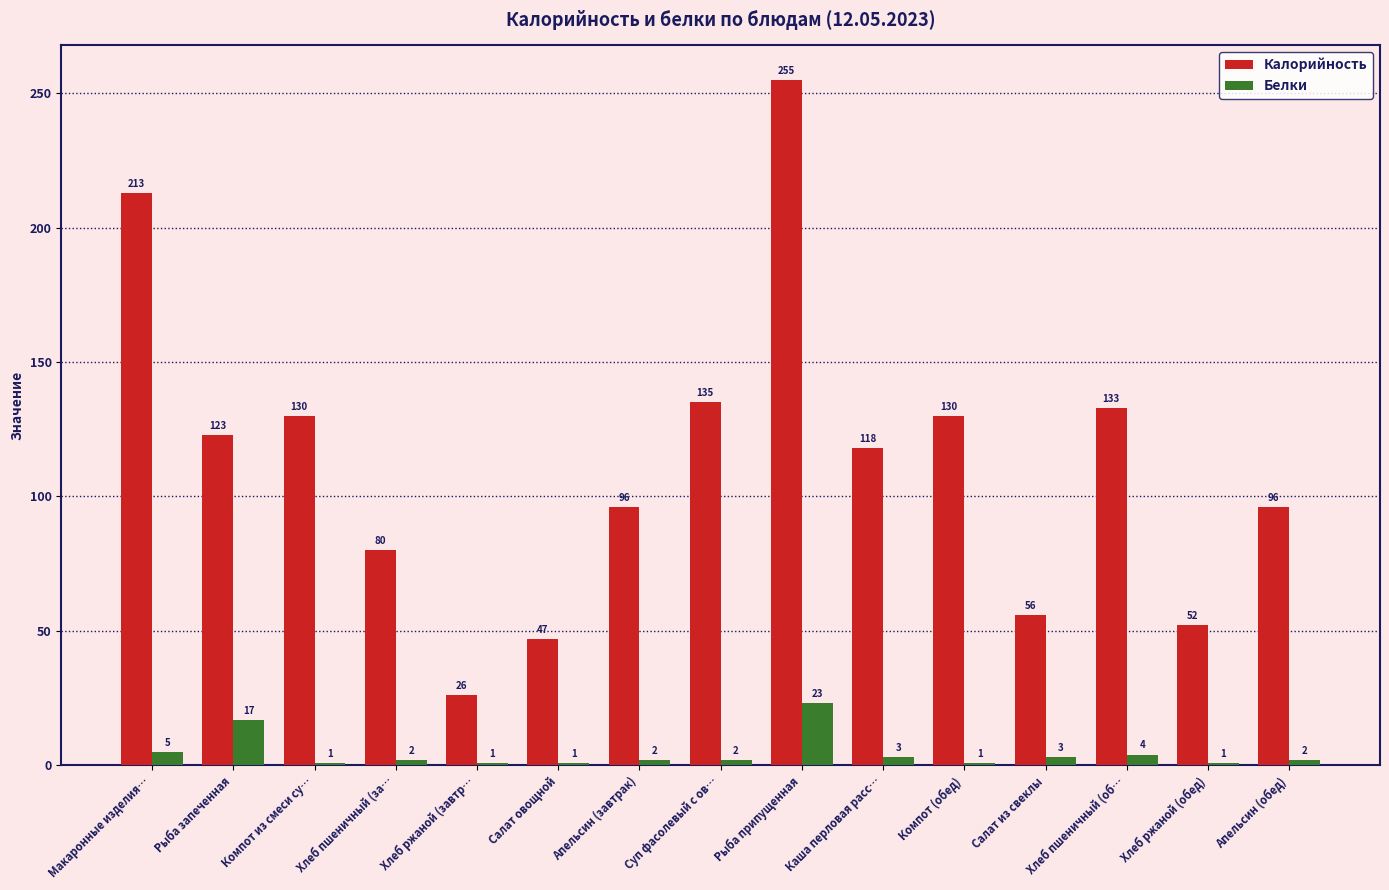

Which category has the highest value in the Белки series?

Рыба припущенная